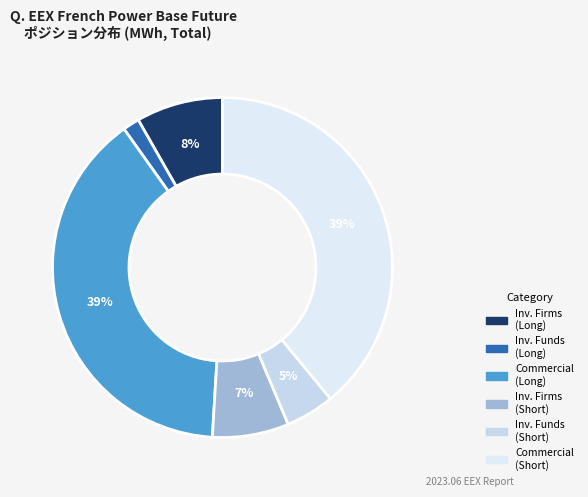

Which category has the smallest portion of the pie?

Investment Funds